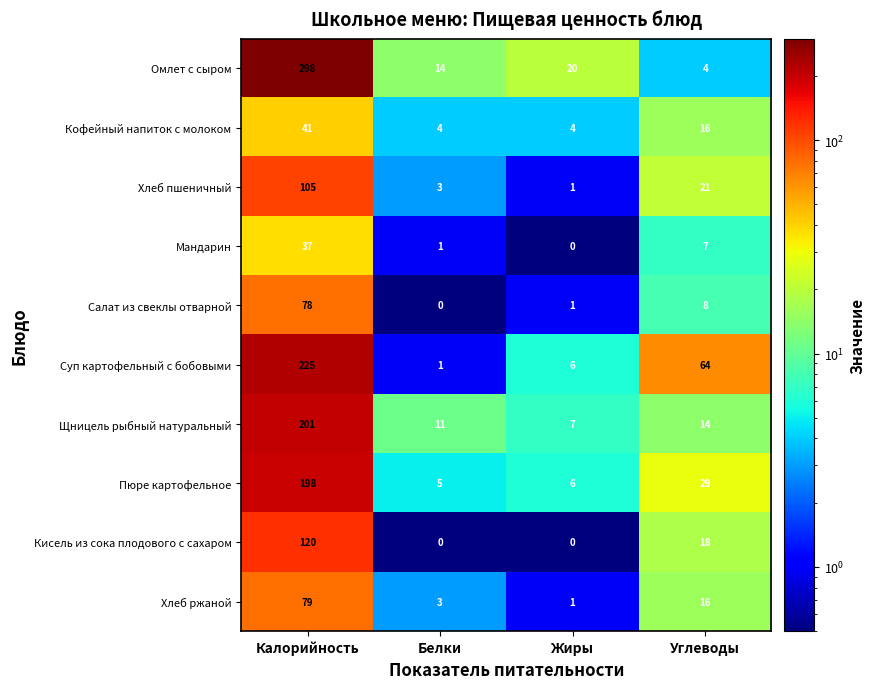

What is the difference between the maximum and minimum values in the Омлет с сыром series?

294